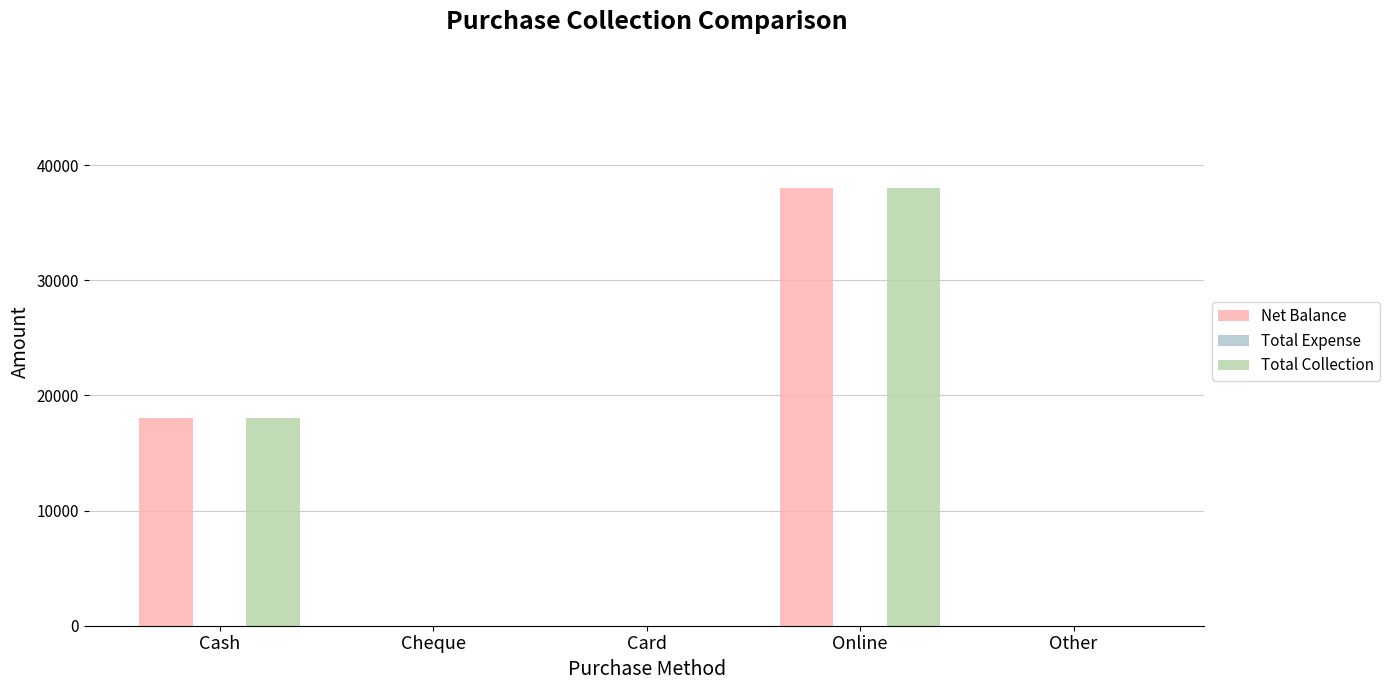

What is the maximum value for Net Balance?

38000